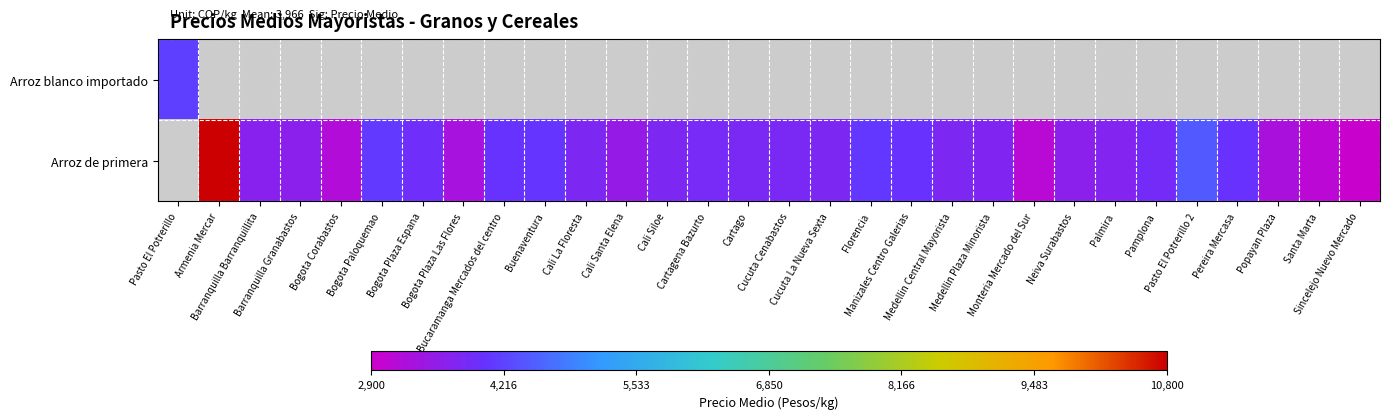

Is the value of Arroz blanco importado at Pasto El Potrerillo greater than the value of Arroz de primera at Cali La Floresta?

Yes